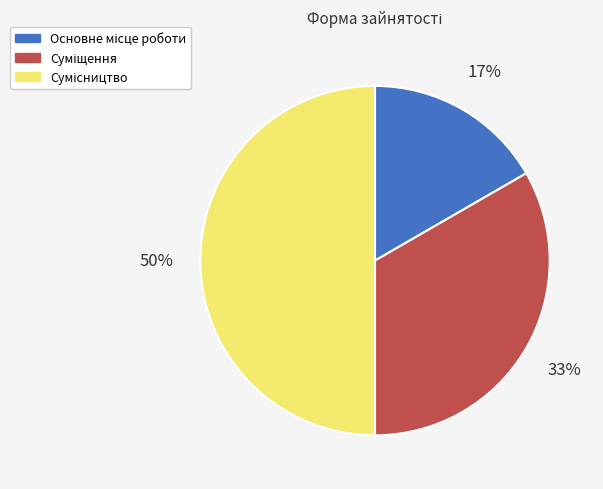

To the nearest percent, what is the average slice percentage?

33%